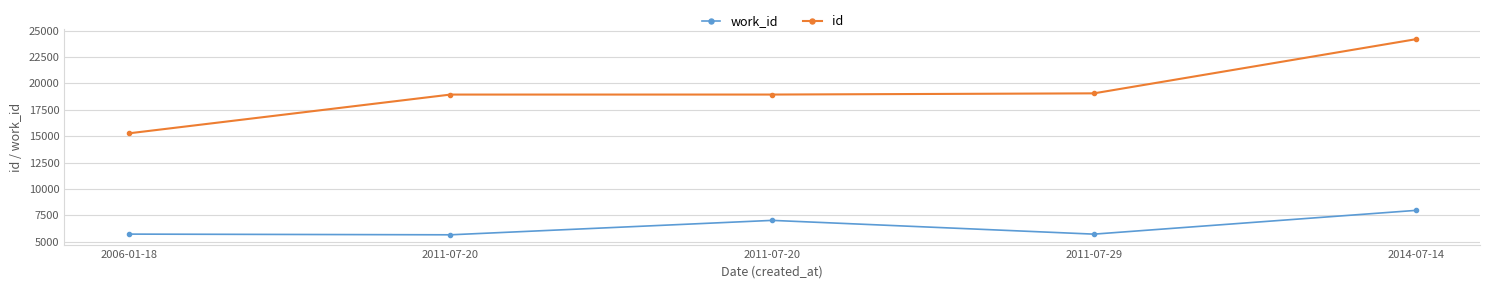

The id series shows 15264 at 2006-01-18. True or false?

True